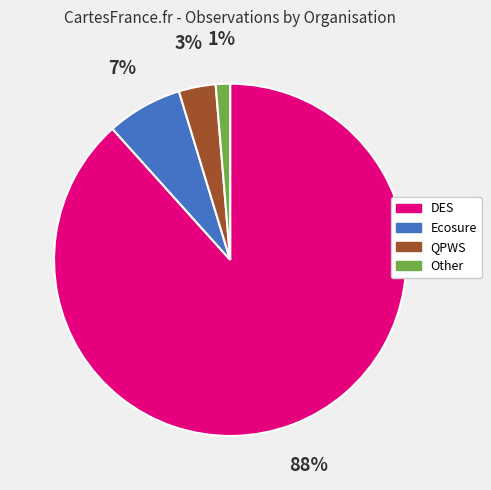

To the nearest percent, what percentage of the pie is Ecosure?

7%